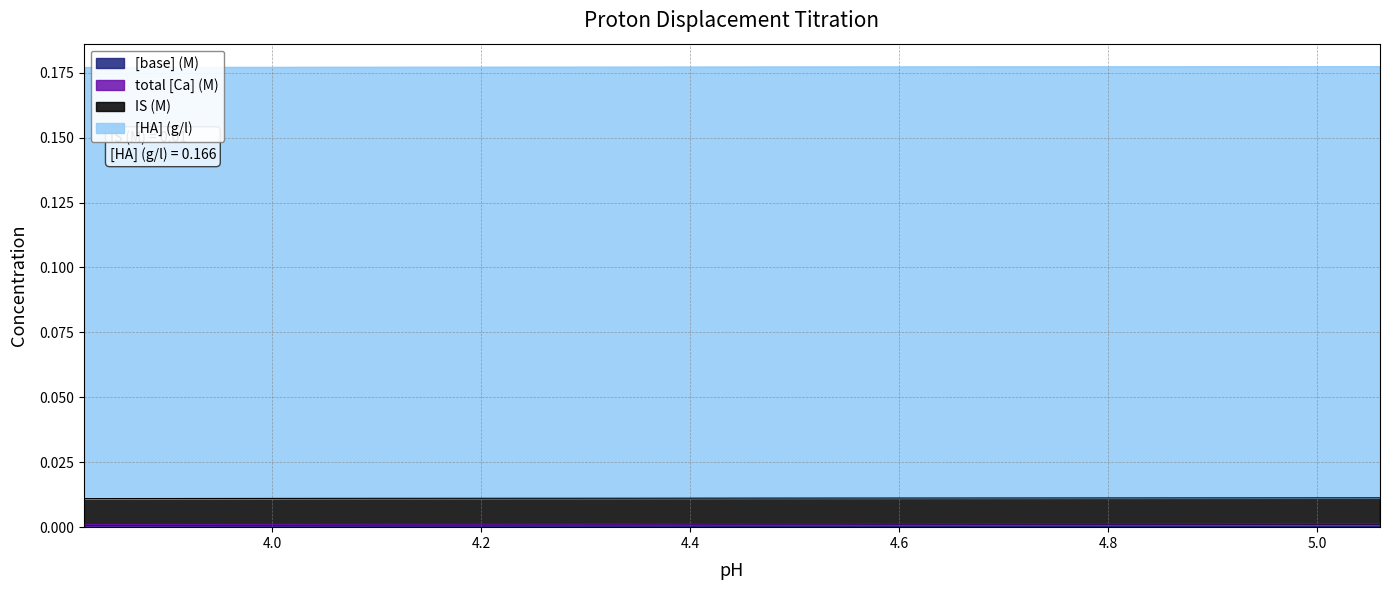

True or false: IS (M) has more than 1 points higher than both neighbors.

False